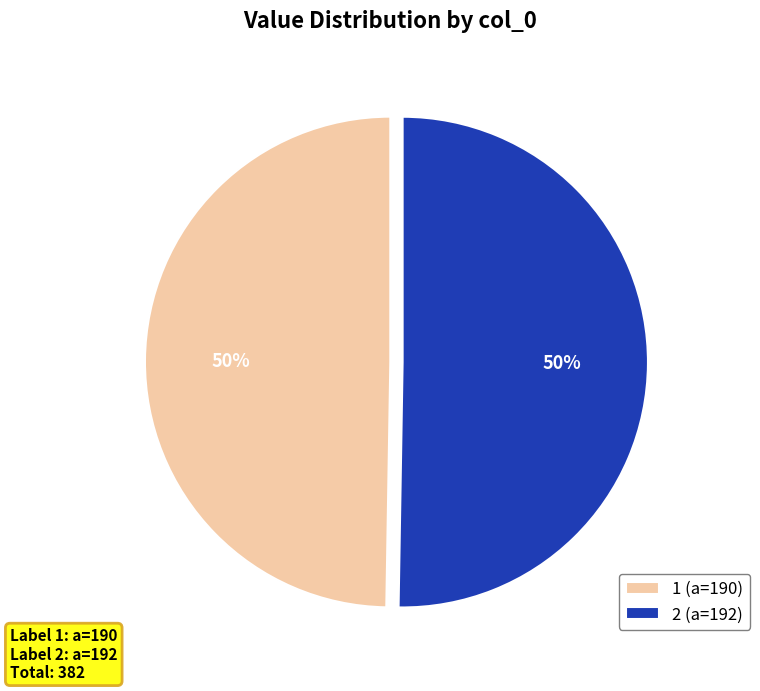

Approximately how many times larger is the value at 2 (a=192) compared to 1 (a=190)?

1.0